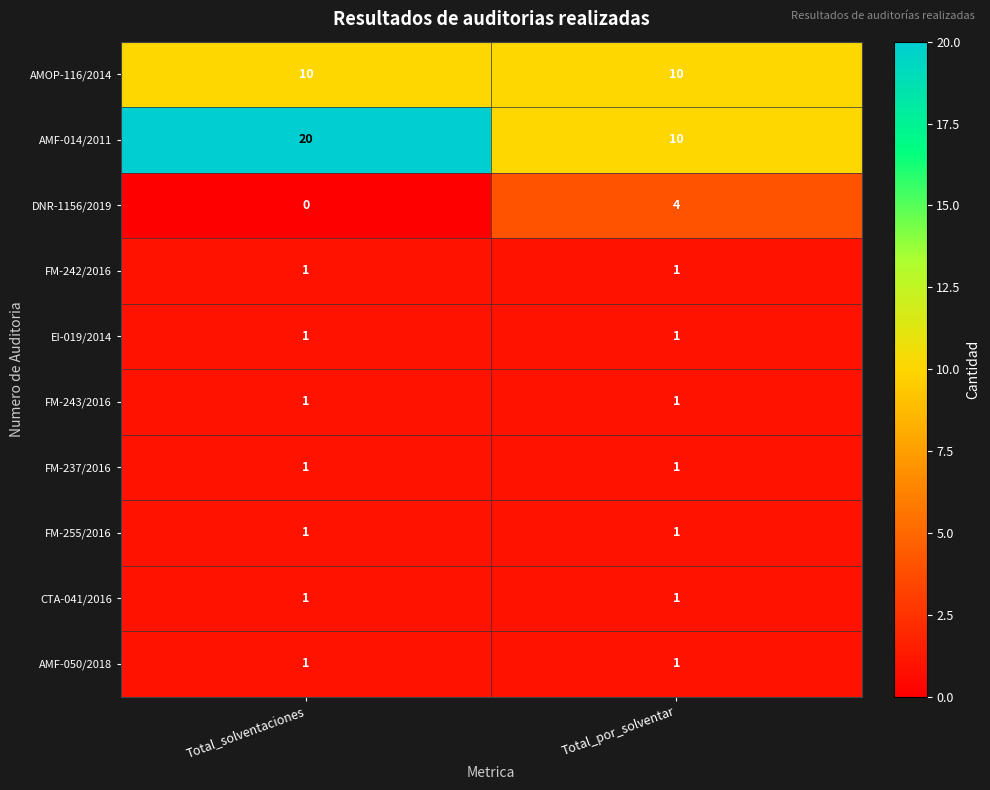

The value of FM-243/2016 at Total_solventaciones is 0. True or false?

False